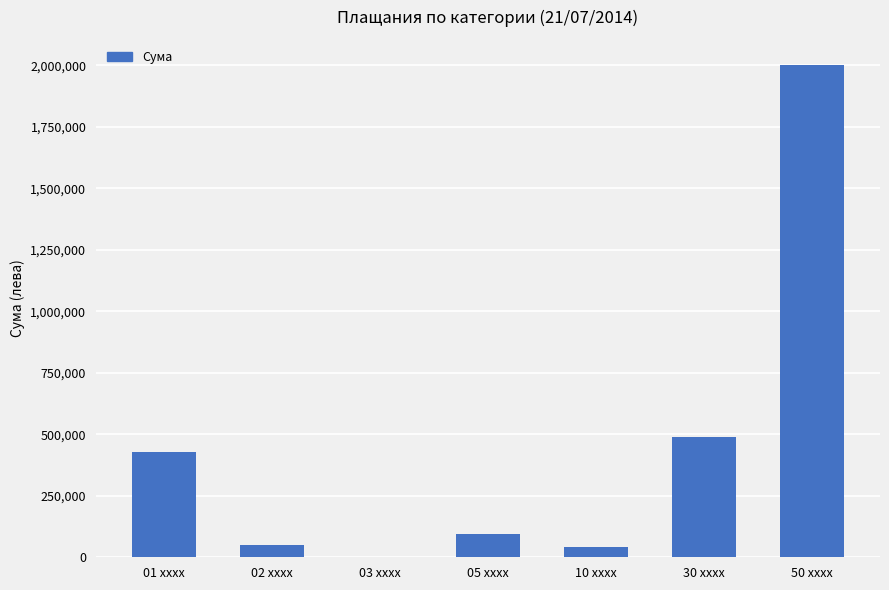

What is the sum of the values at 30 xxxx and 10 xxxx?

530475.3